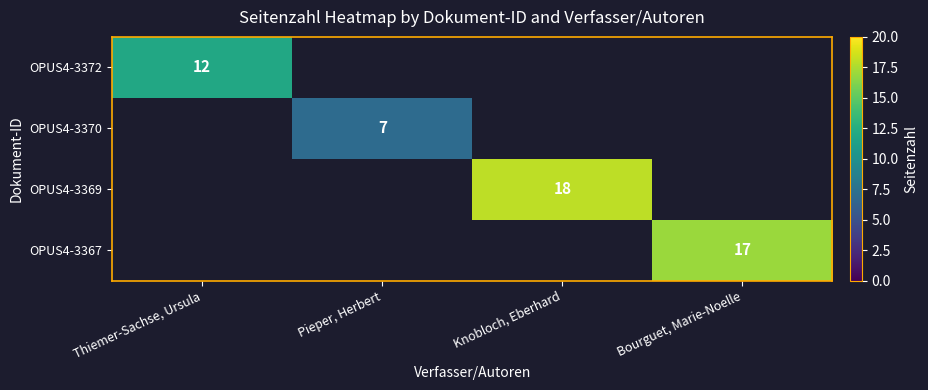

At how many categories does at least one series exceed 10?

3